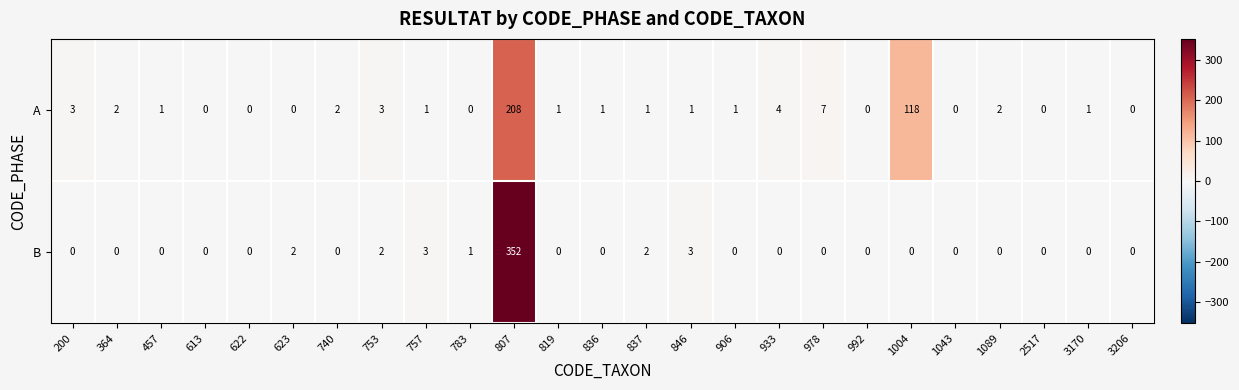

The value of B at 807 is 352. True or false?

True